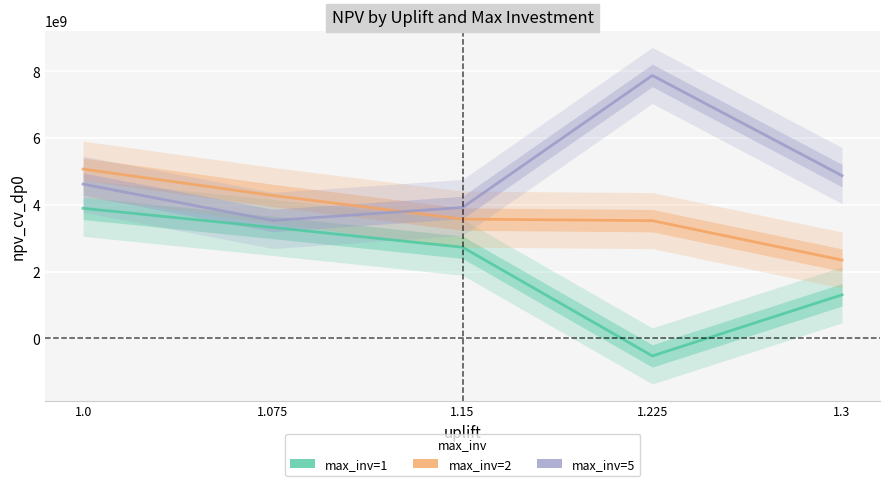

What are all the series names shown in the legend?

max_inv=1, max_inv=2, max_inv=5